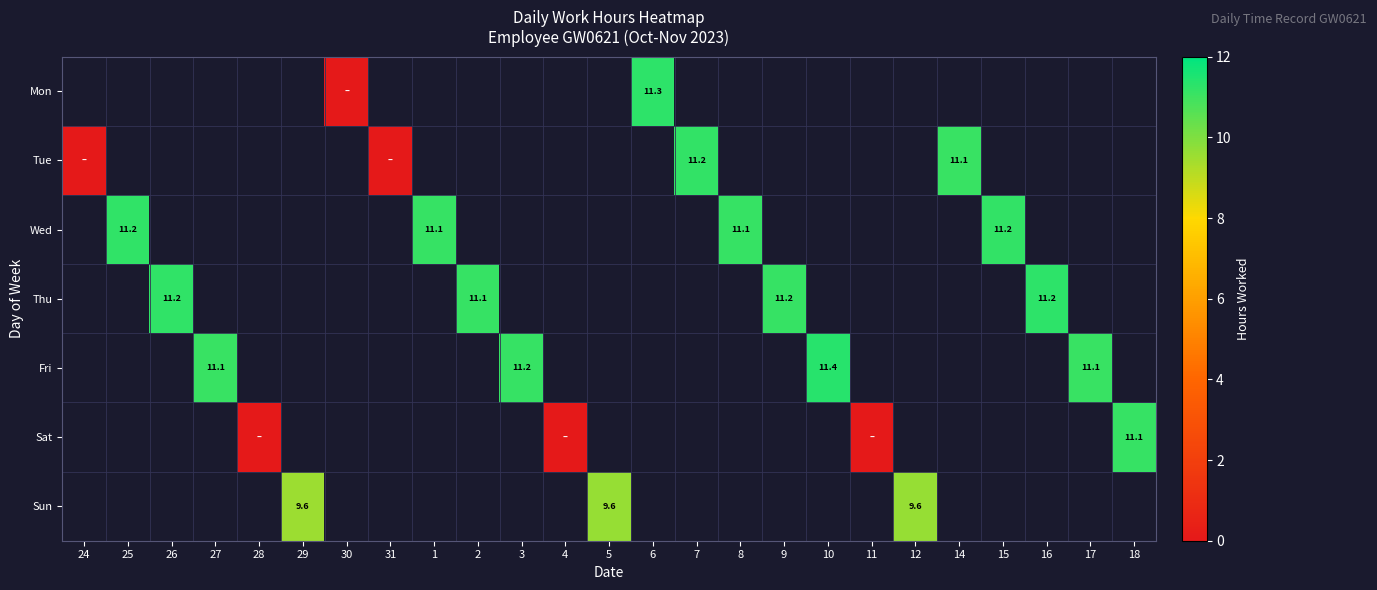

Is it true that Tue equals 11.1 at 14?

True